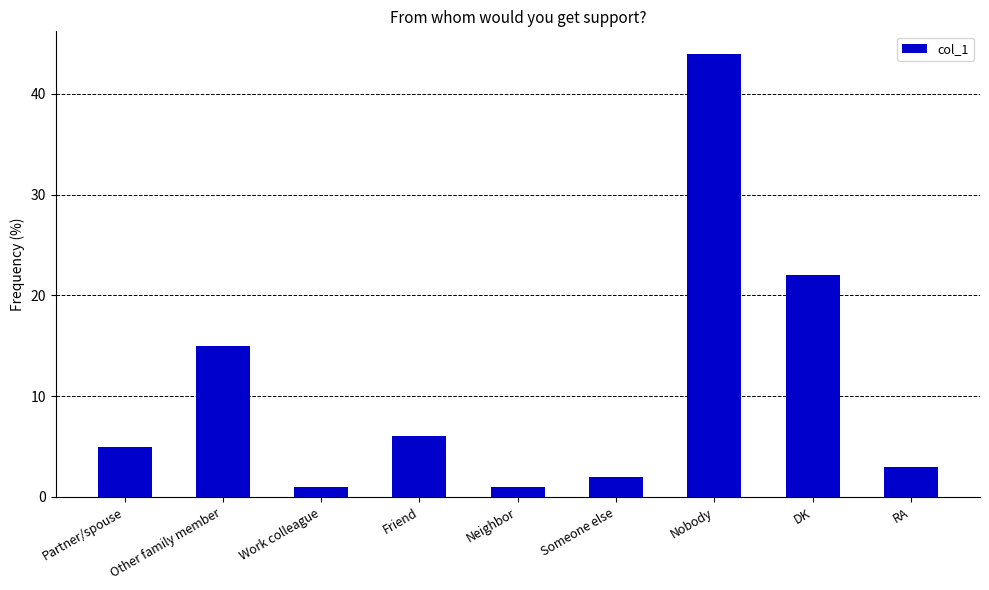

True or false: the data shows 39 at DK.

False